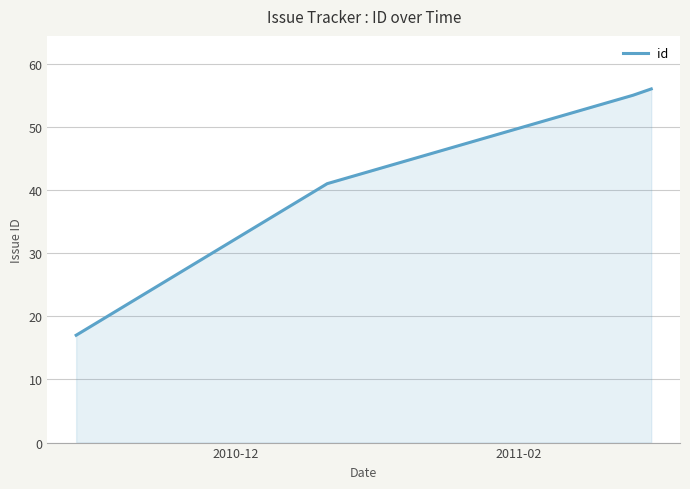

How many lines are shown in the chart?

1